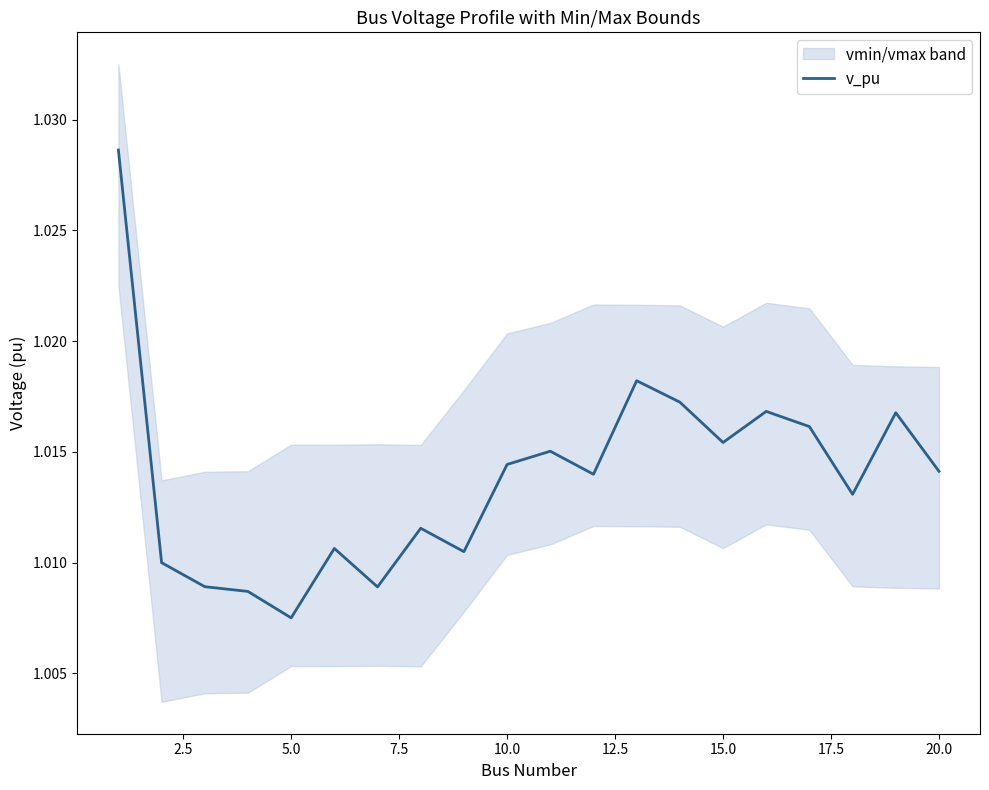

True or false: v_pu has a value of 0.6 at 20.0.

False